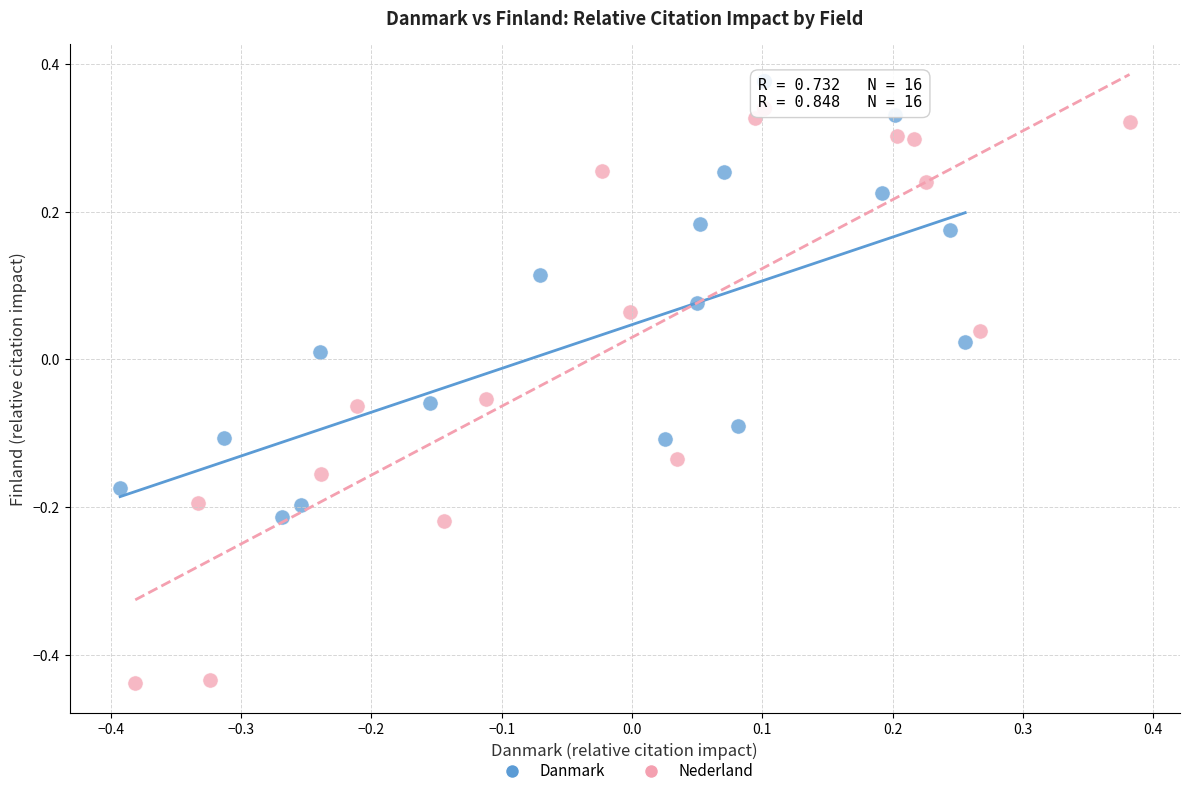

Which series contains the lowest Y value?

Nederland